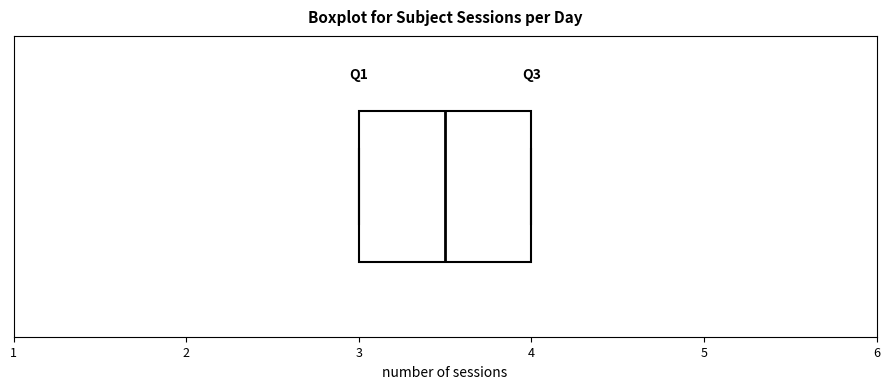

Read this box plot against the x-axis: the position of the median line, the range covered by the box, and the ends of both whiskers. The values are not printed on the chart, so give them approximately, as read against the axis.

median 3.5, box 3.0 to 4.0, whiskers 3.0 to 4.0